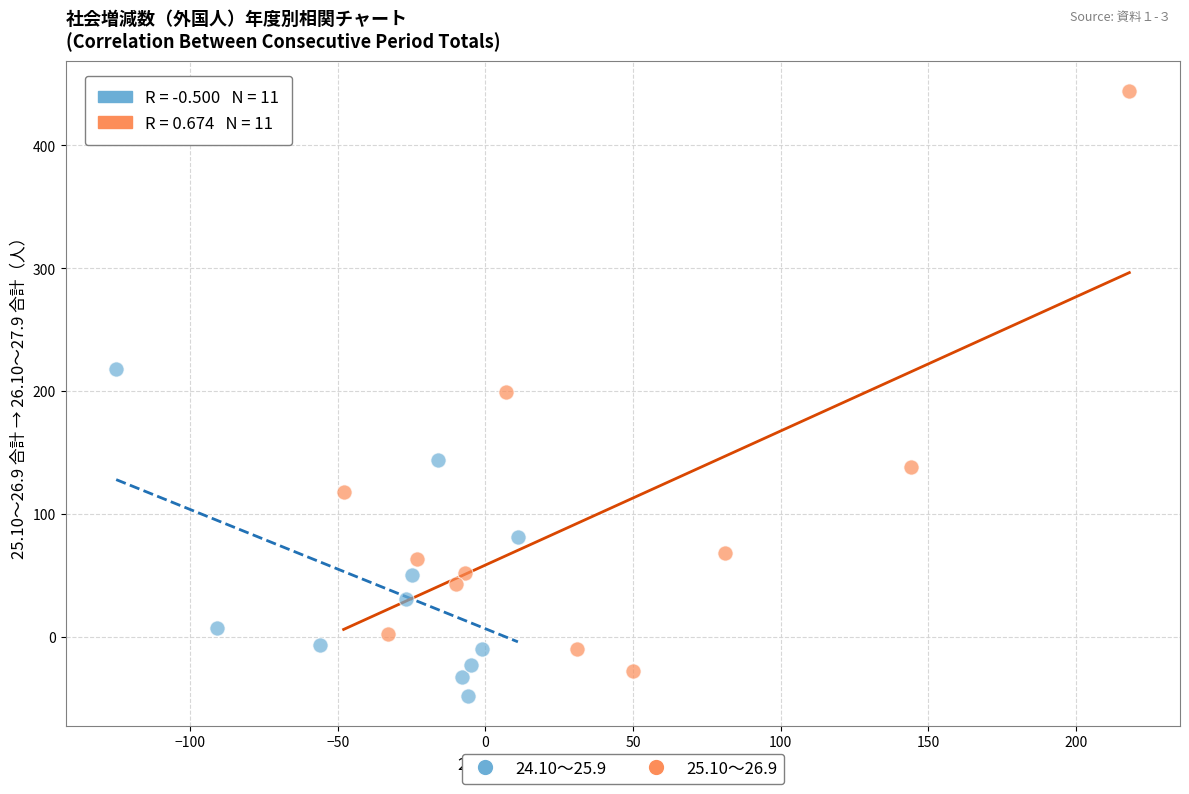

Which series has the largest Y range (max minus min)?

25.10～26.9